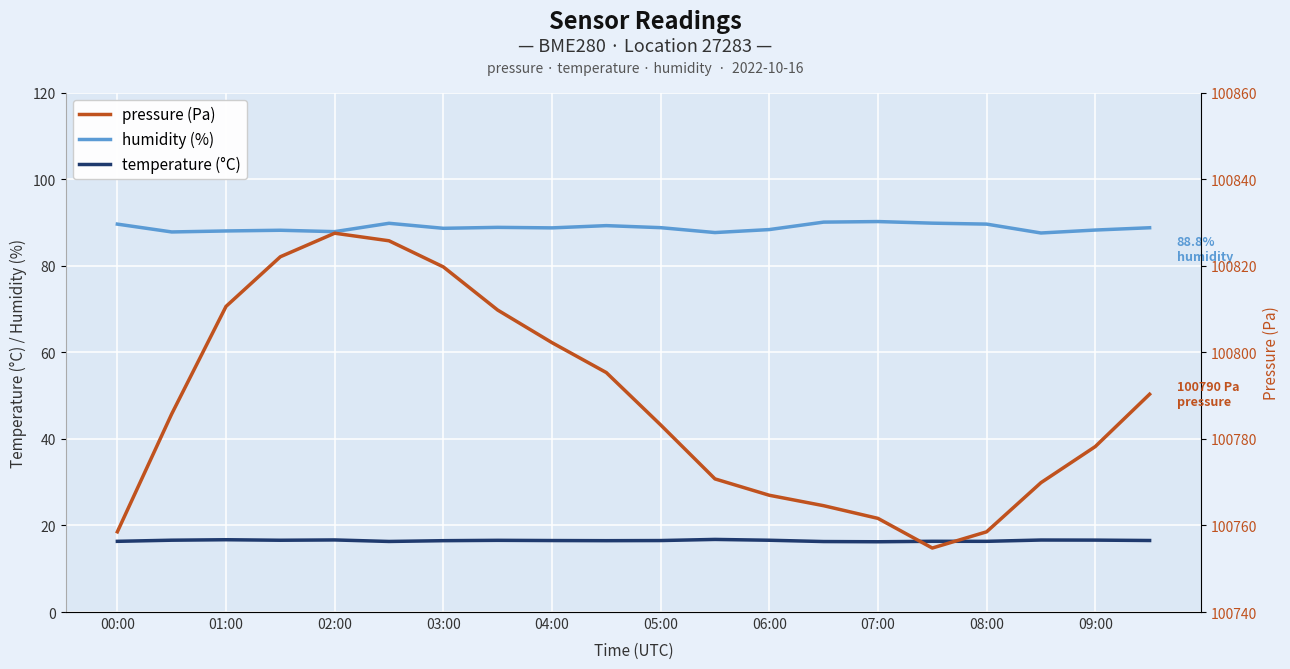

Reading left to right, what are all the values shown in this chart?

humidity: 89.6	87.8	88.0	88.2	87.9	89.8	88.6	88.8	88.7	89.2	88.8	87.7	88.3	90.1	90.2	89.8	89.6	87.5	88.2	88.8
temperature: 16.3	16.6	16.7	16.6	16.6	16.3	16.5	16.6	16.5	16.5	16.5	16.8	16.6	16.3	16.2	16.3	16.3	16.6	16.6	16.5
pressure: 100758.5	100785.8	100810.6	100822.1	100827.5	100825.8	100819.7	100809.8	100802.2	100795.3	100783.2	100770.8	100767.0	100764.6	100761.6	100754.8	100758.5	100769.9	100778.2	100790.3